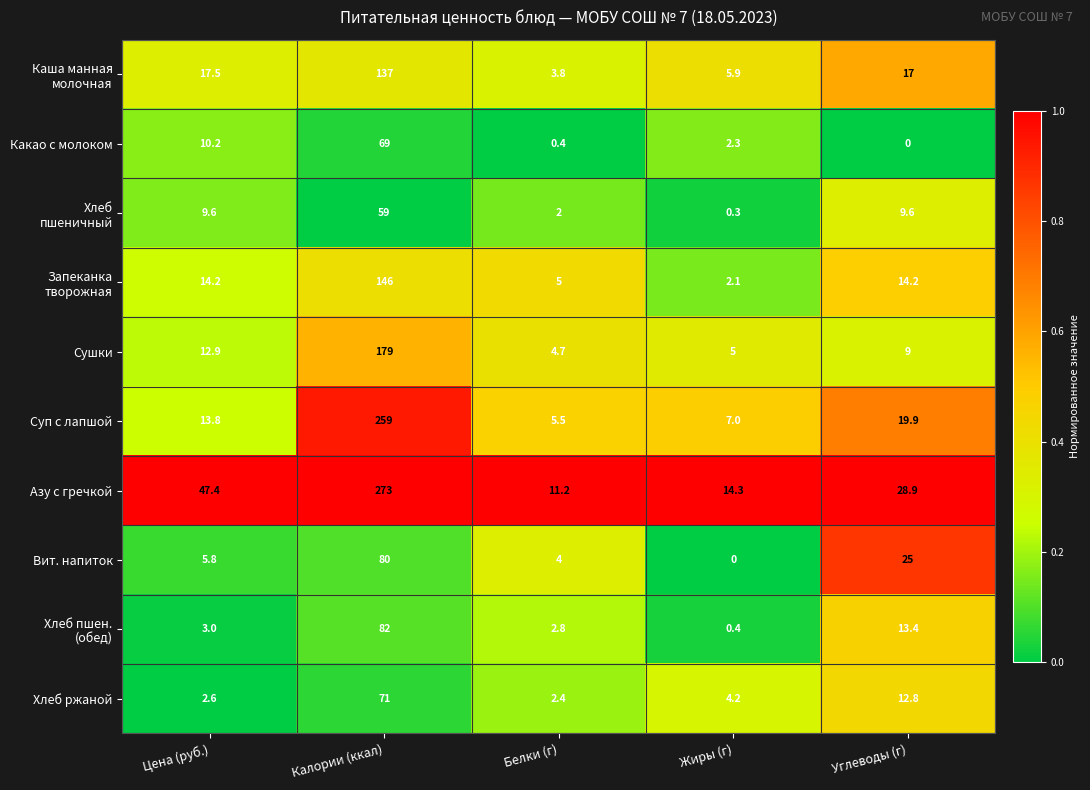

What is the sum of all Какао с молоком values?

81.9